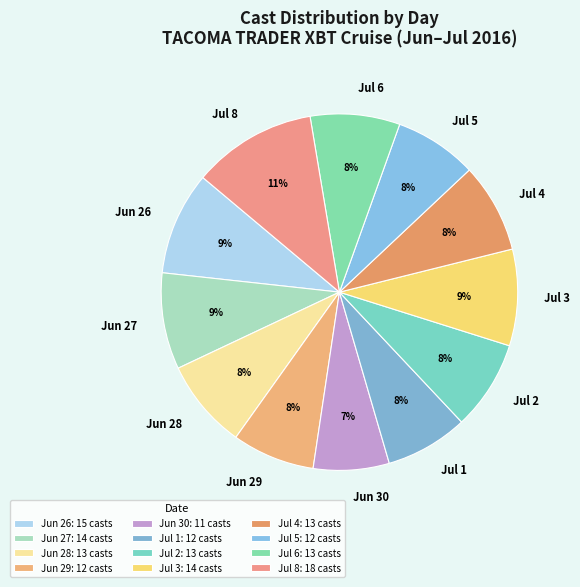

To the nearest percent, what percentage of the pie is Jun 26?

9%